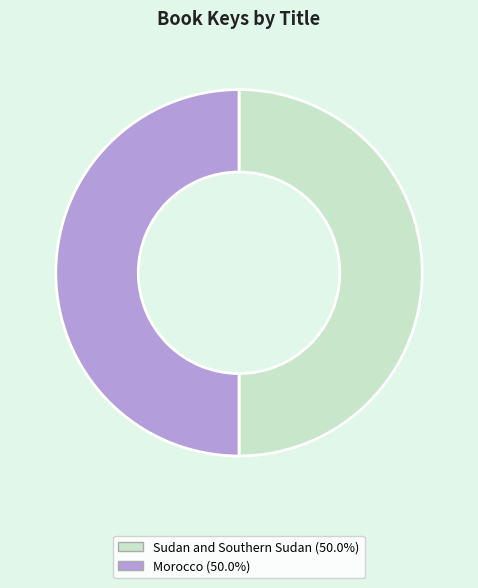

Combined, do Morocco and Sudan and Southern Sudan account for over 50%?

Yes